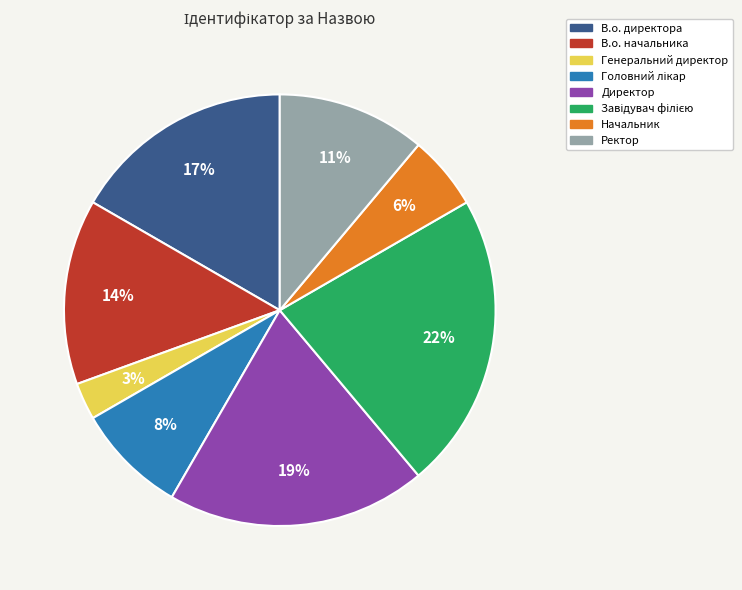

Is it true that Начальник is 6% of the pie?

True